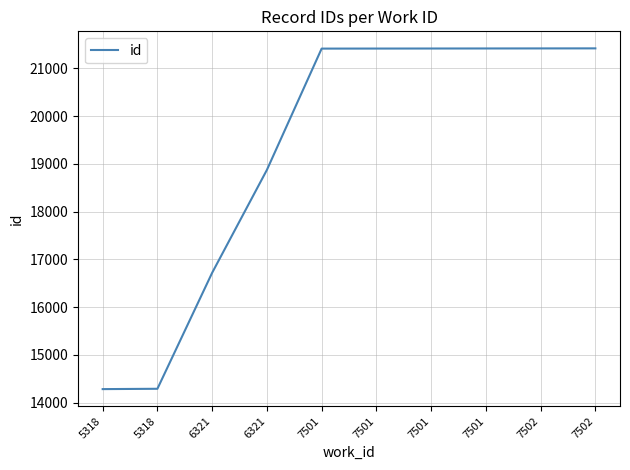

Does the chart have visible grid lines?

Yes